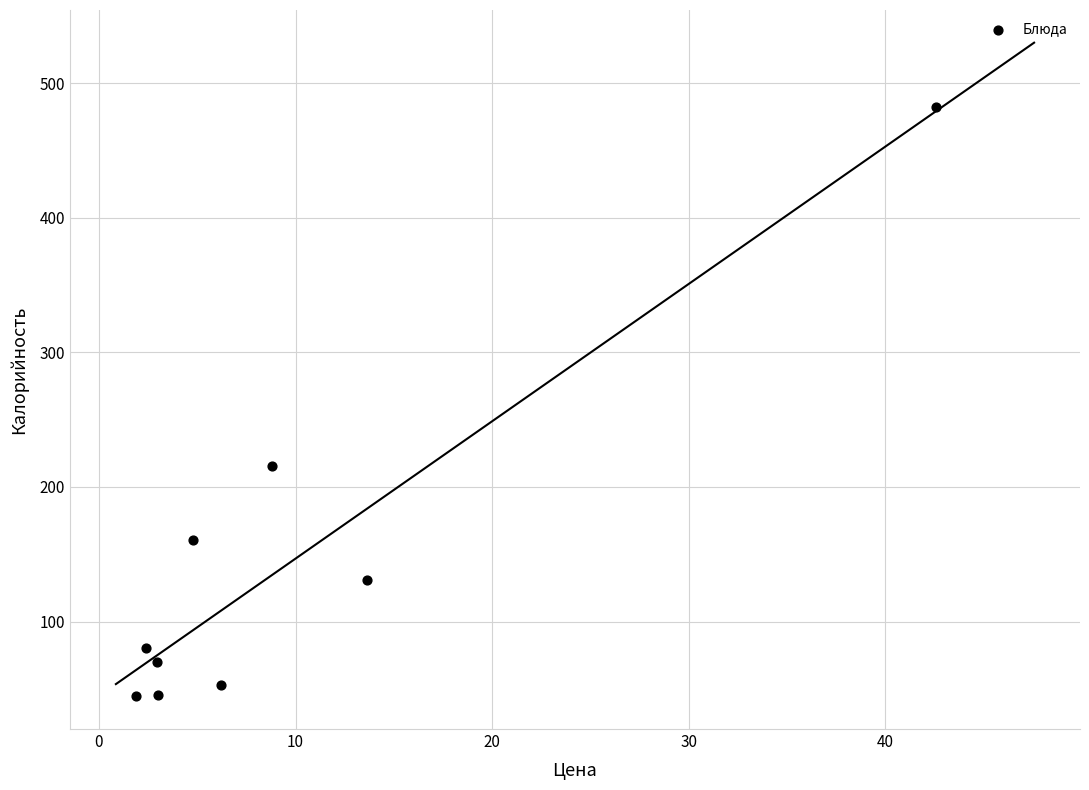

What is the range of X values (max minus min)?

40.7